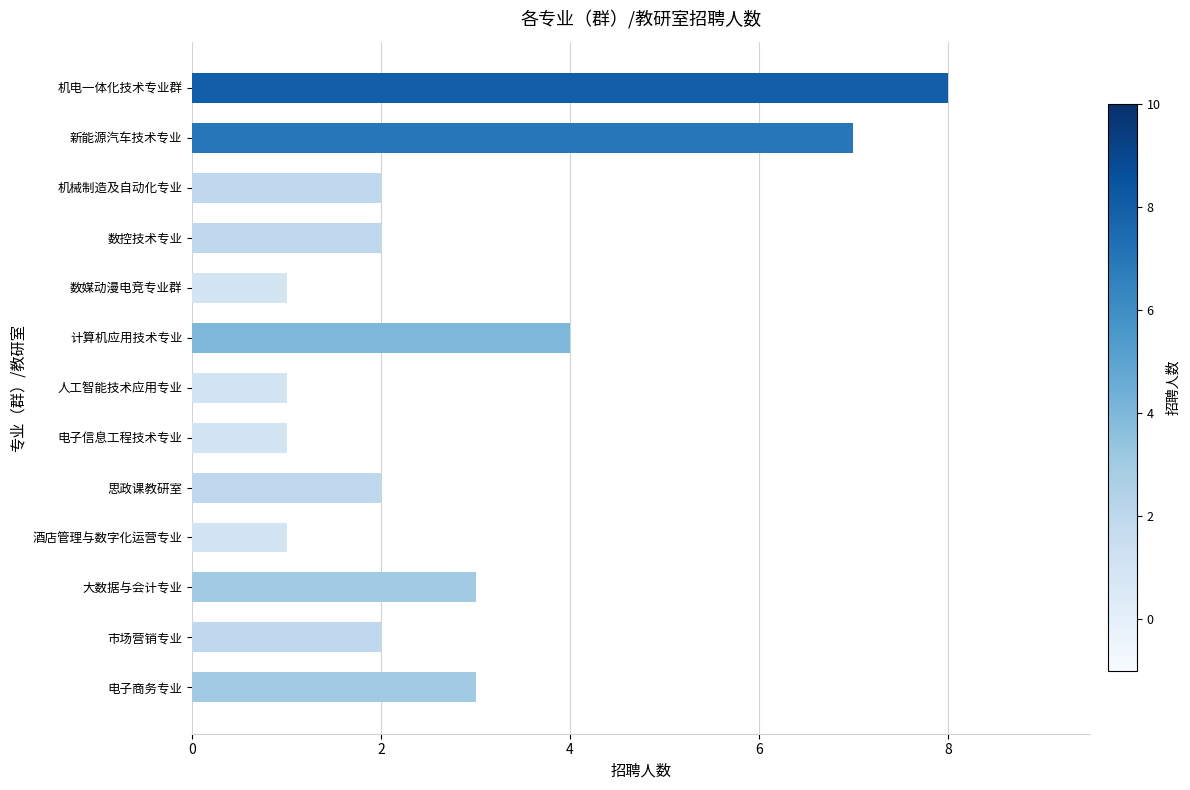

The chart shows a value of 2 at 数媒动漫电竞专业群. True or false?

False